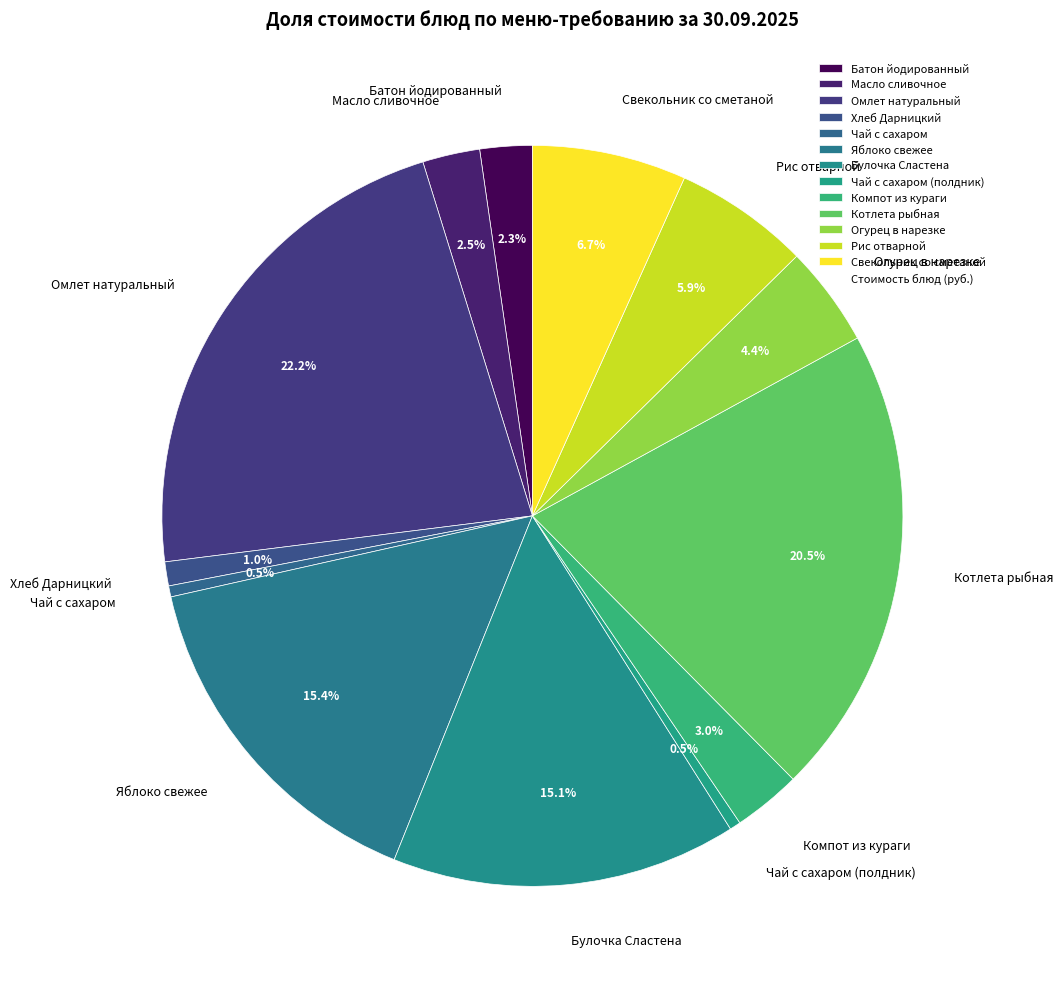

Count the number of slices in the pie.

13